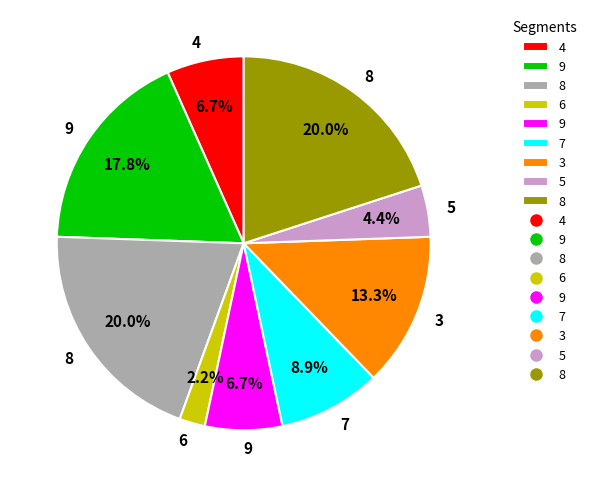

To the nearest percent, what is the difference between the largest and smallest slice percentages?

18%